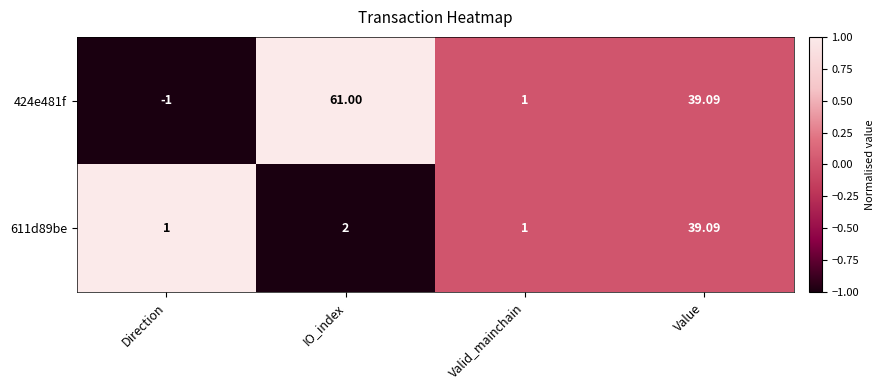

Is the value of 611d89be at IO_index greater than the value of 424e481f at Valid_mainchain?

Yes